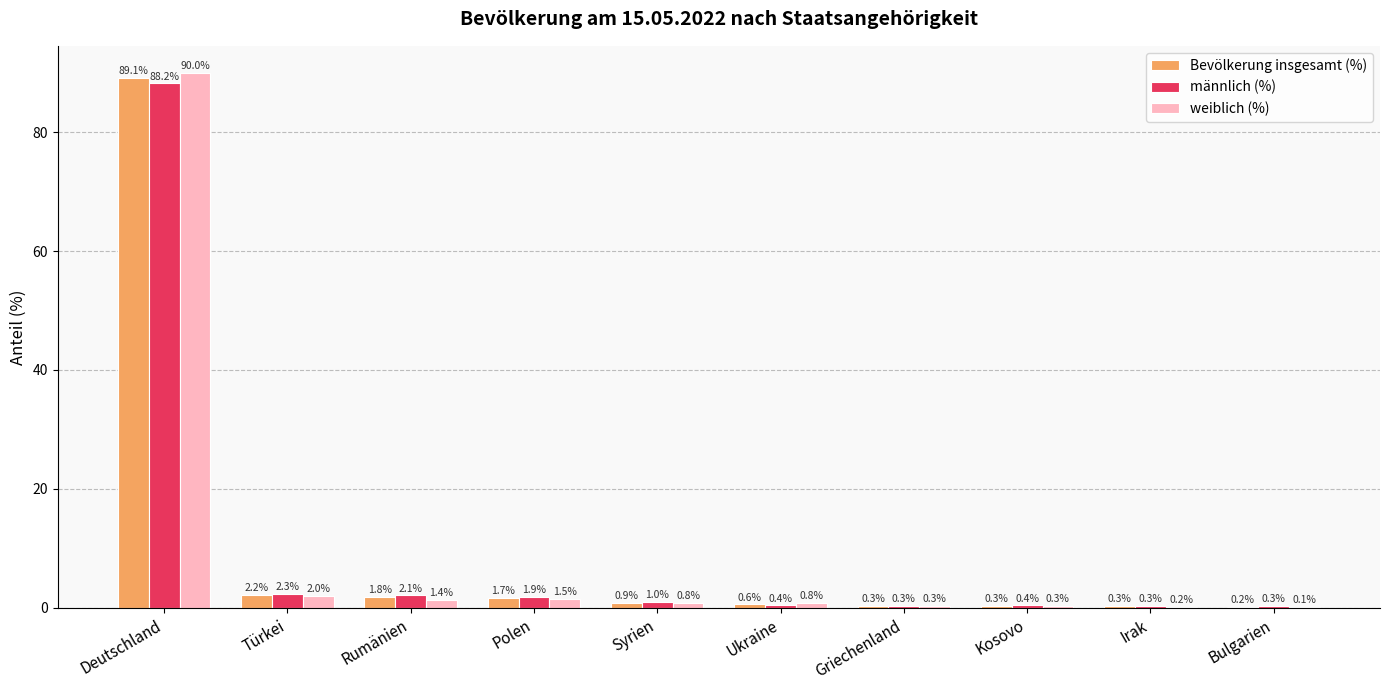

Reading right to left, list all the values displayed in this chart.

Bevölkerung insgesamt (%): Bulgarien=0.2	Irak=0.3	Kosovo=0.3	Griechenland=0.3	Ukraine=0.6	Syrien=0.9	Polen=1.7	Rumänien=1.8	Türkei=2.2	Deutschland=89.1
männlich (%): Bulgarien=0.3	Irak=0.3	Kosovo=0.4	Griechenland=0.3	Ukraine=0.4	Syrien=1.0	Polen=1.9	Rumänien=2.1	Türkei=2.3	Deutschland=88.2
weiblich (%): Bulgarien=0.1	Irak=0.2	Kosovo=0.3	Griechenland=0.3	Ukraine=0.8	Syrien=0.8	Polen=1.5	Rumänien=1.4	Türkei=2.0	Deutschland=90.0